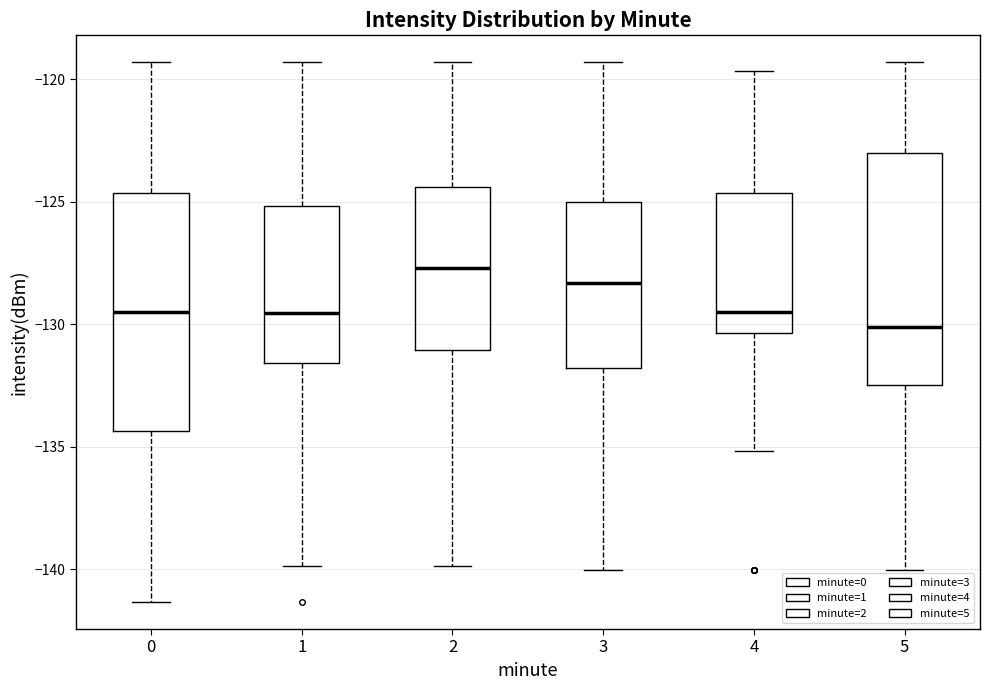

Reading left to right, transcribe this box plot: for each box, give where its median line is, the range the box spans, and where its two whiskers end, as read against the y-axis. The values are not printed on the chart, so give them approximately, as read against the axis.

0: median -129.5, box -134.5 to -124.5, whiskers -141.5 to -119.5
1: median -129.5, box -131.5 to -125.0, whiskers -140.0 to -119.5
2: median -127.5, box -131.0 to -124.5, whiskers -140.0 to -119.5
3: median -128.5, box -132.0 to -125.0, whiskers -140.0 to -119.5
4: median -129.5, box -130.5 to -124.5, whiskers -135.0 to -119.5
5: median -130.0, box -132.5 to -123.0, whiskers -140.0 to -119.5